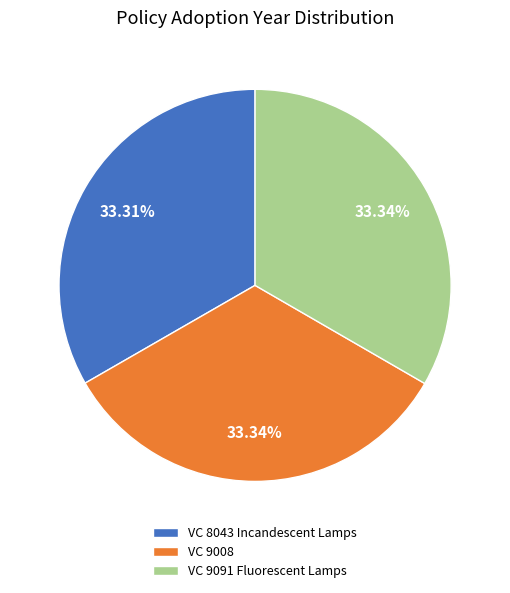

Do VC 8043 Incandescent Lamps and VC 9008 together represent more than half of the pie?

Yes